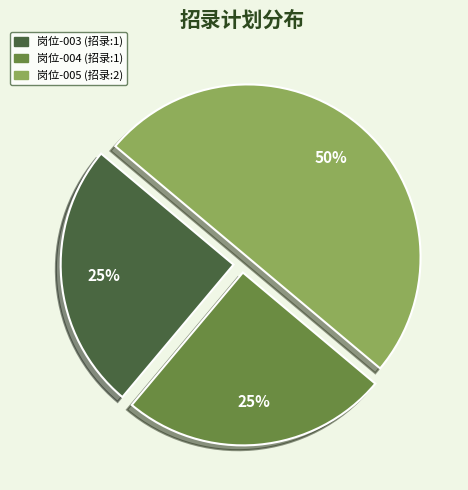

To the nearest percent, what is the average slice percentage?

33%